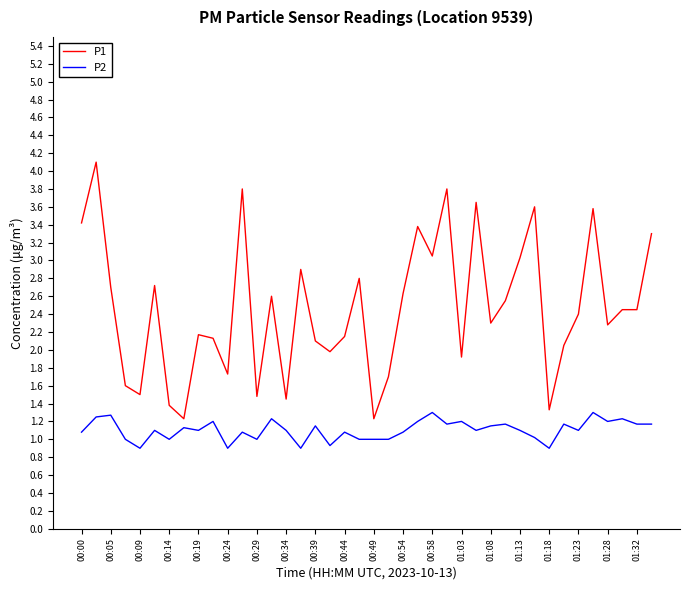

True or false: P2 and P1 intersect in this chart.

False